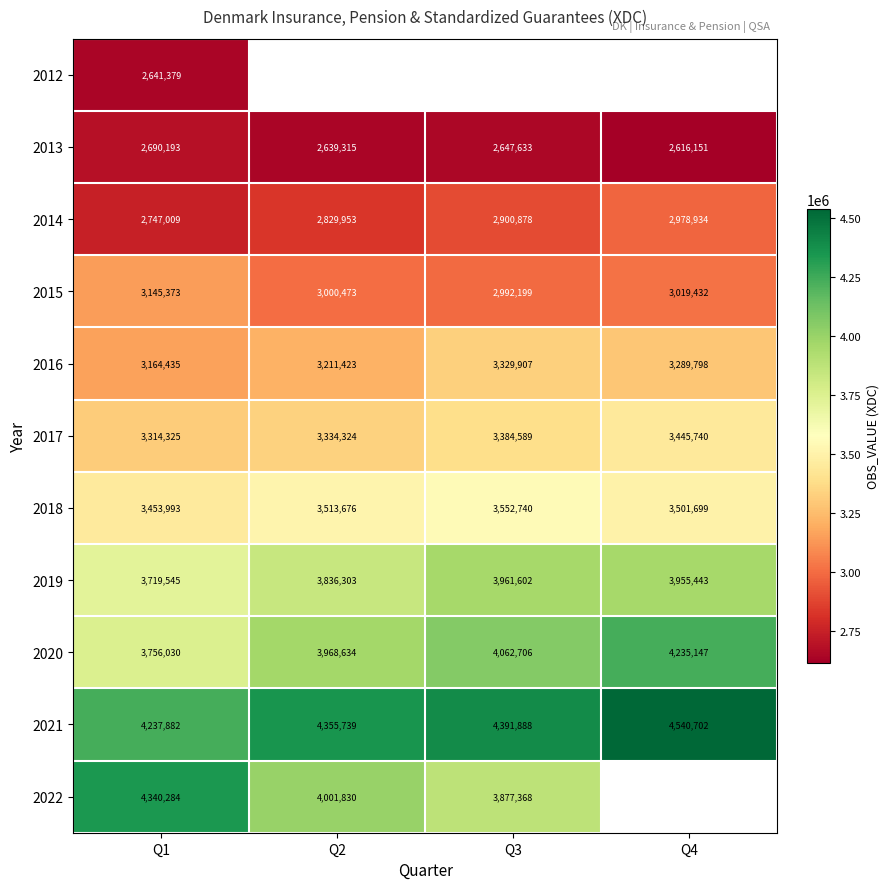

What is the difference between the highest and lowest values at Q1?

1698905